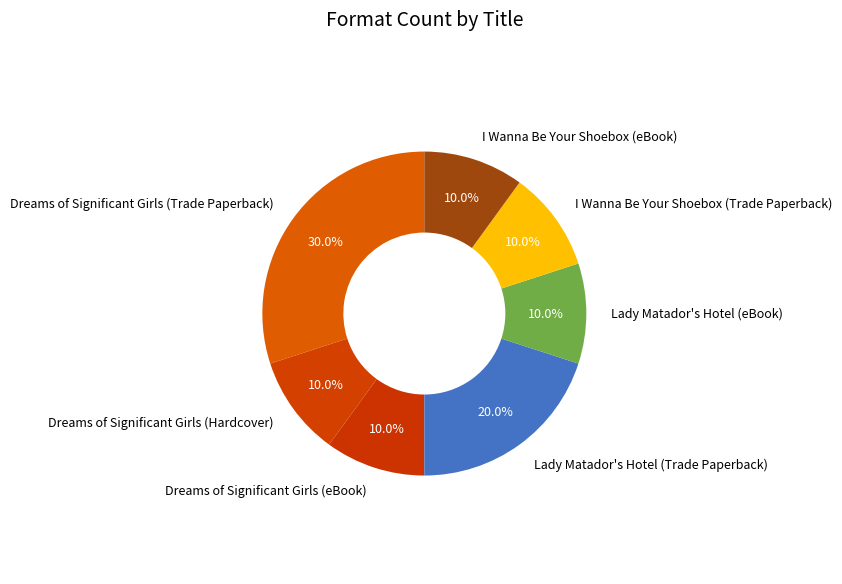

How many segments does this pie chart have?

7